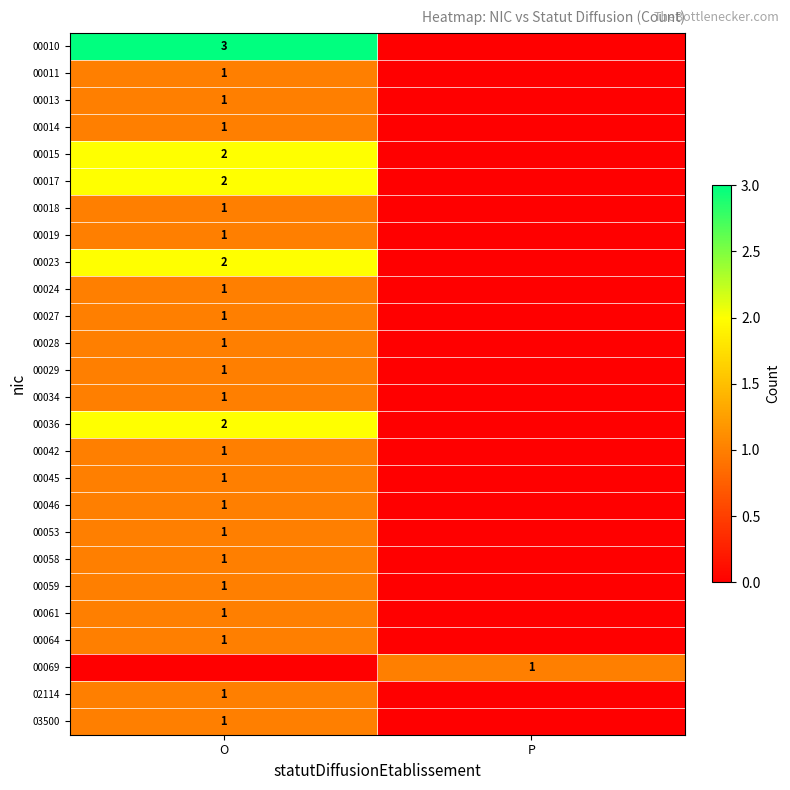

Is it true that 00011 equals 0 at O?

False